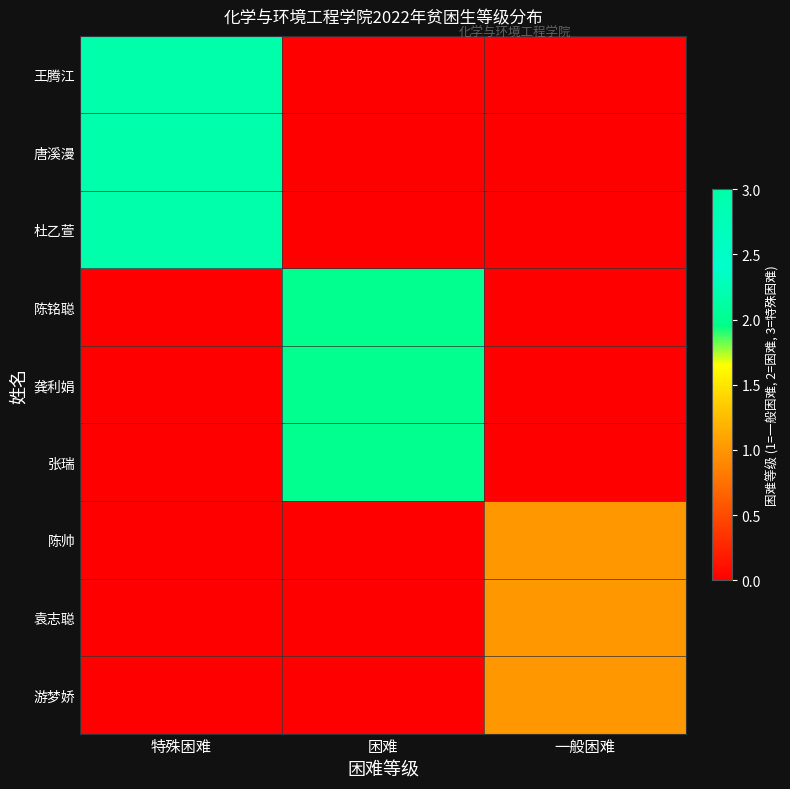

Between 一般困难 and 特殊困难, which is larger?

特殊困难